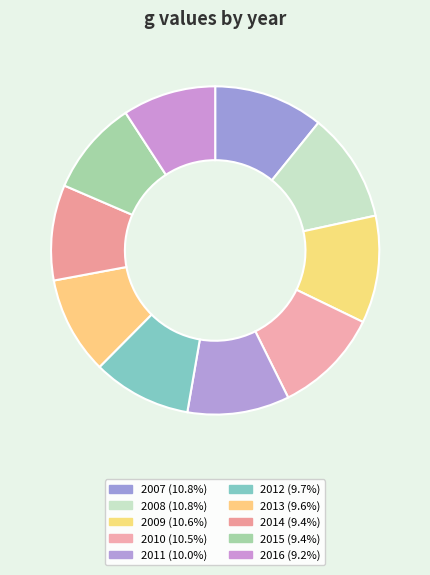

Do 2014 and 2007 together represent more than half of the pie?

No